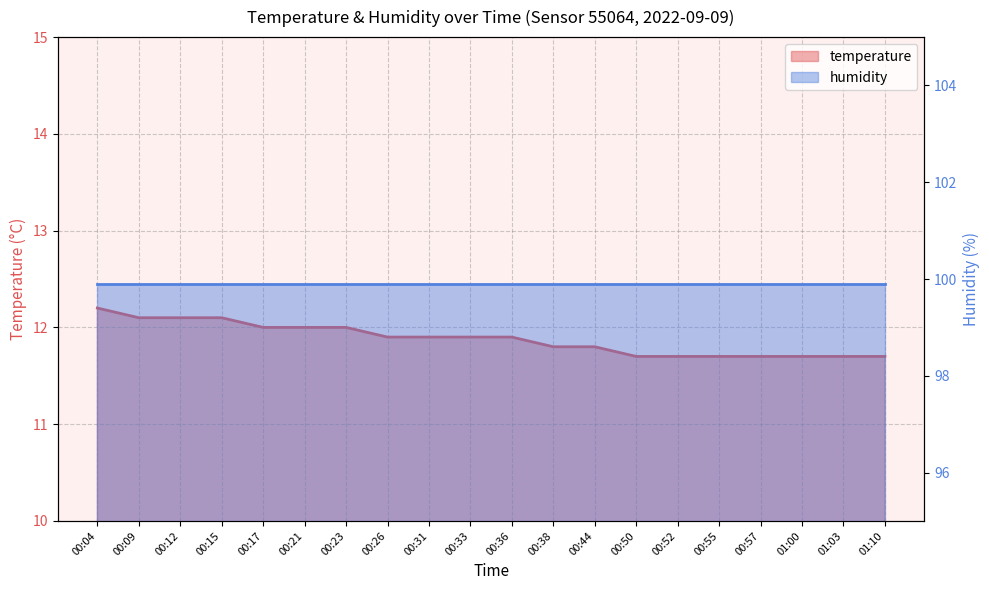

Which category has the lowest value across all series?

00:50